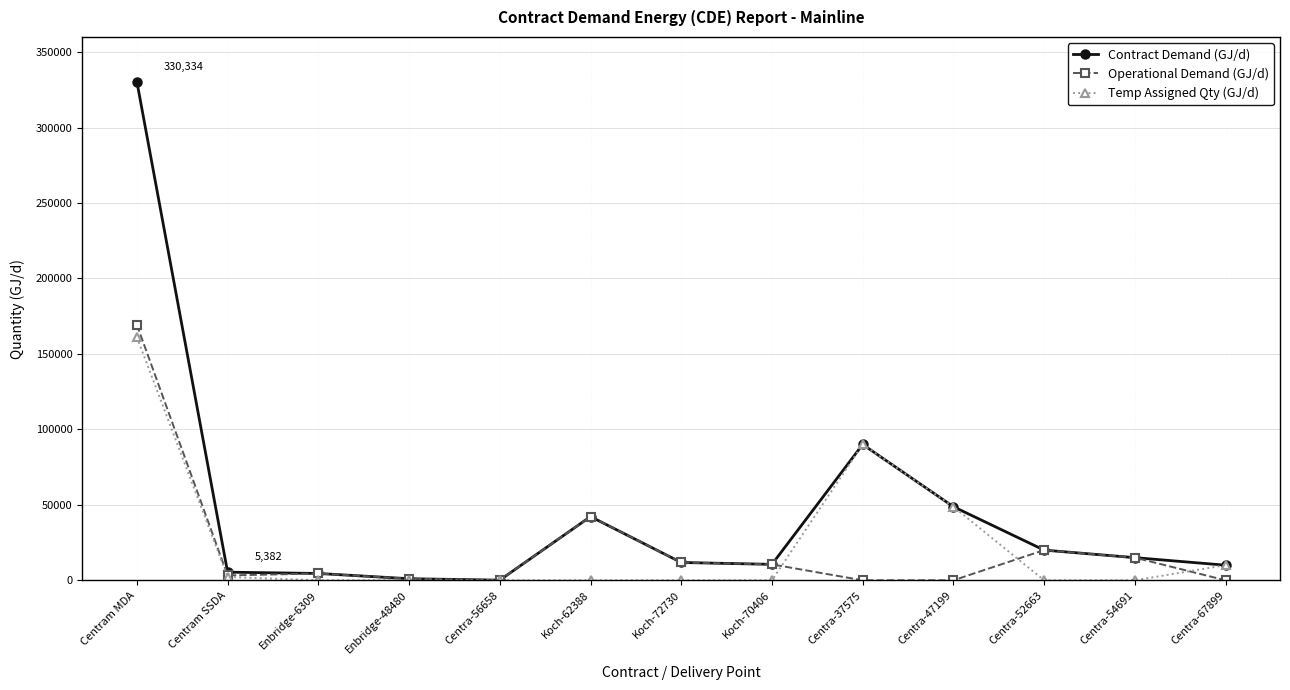

Is it true that Operational Demand (GJ/d) equals 90 at Centra-56658?

True